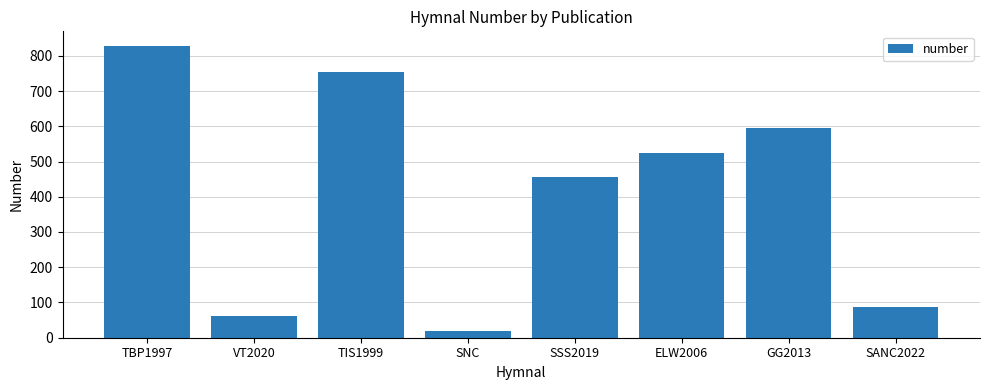

What is the approximate value at SNC?

20